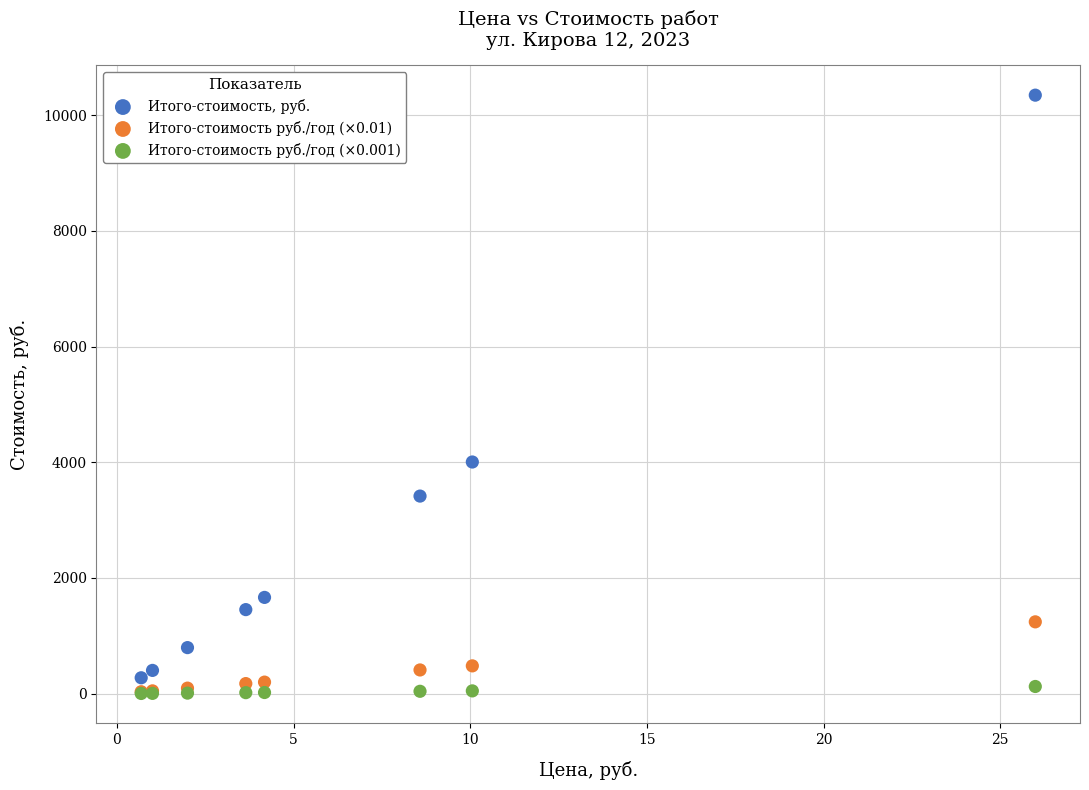

Across all series, what Y value is closest to 5173?

4003.9